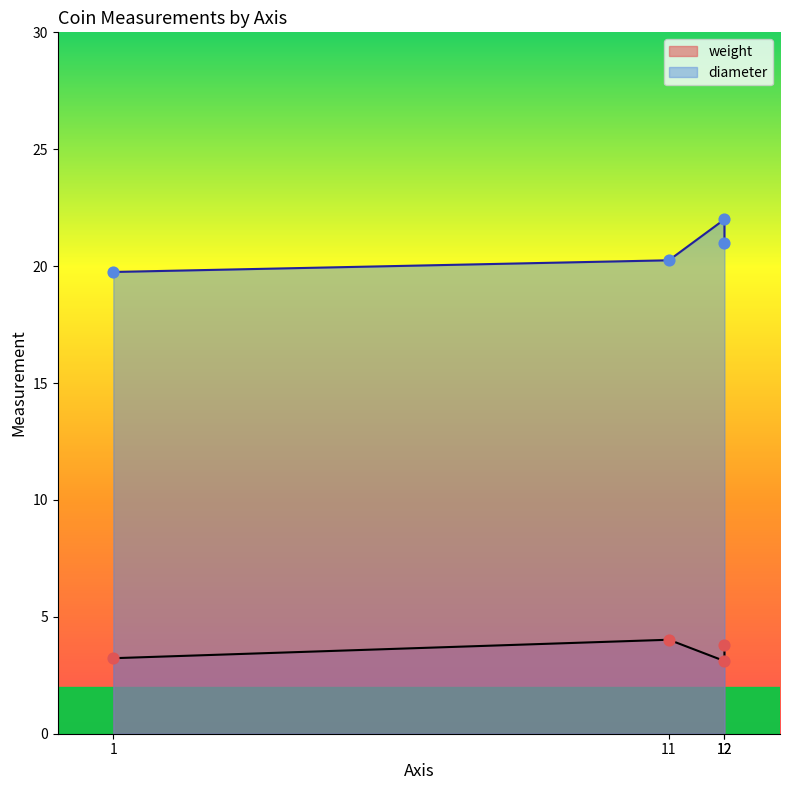

Which series has the largest total across all categories?

diameter